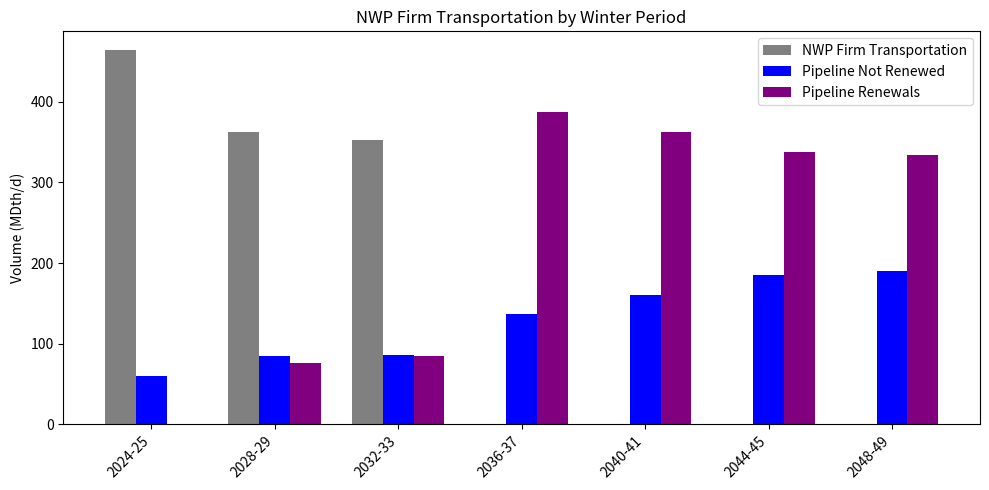

At which label does Pipeline Not Renewed first exceed 136?

2036-37